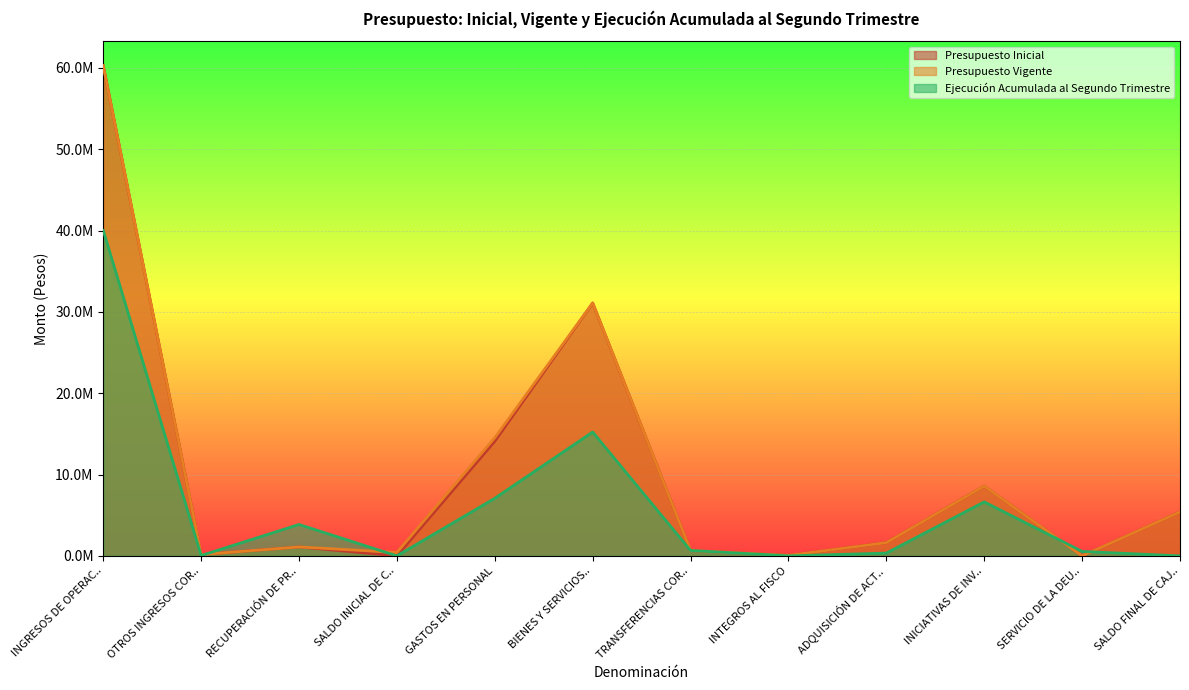

Between SALDO INICIAL DE C.. and BIENES Y SERVICIOS.., which is larger?

BIENES Y SERVICIOS..